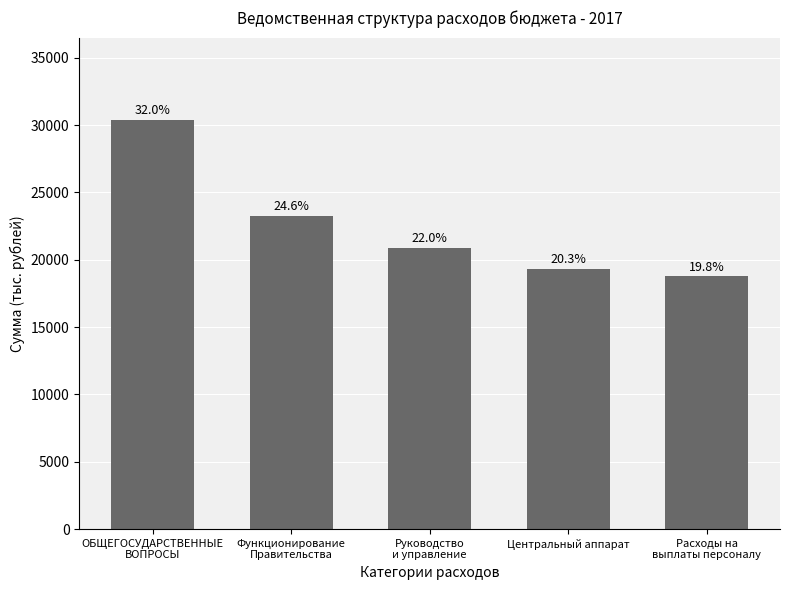

Reading right to left, extract all data points from this chart.

Расходы на
выплаты персоналу=18755.1	Центральный аппарат=19303.2	Руководство
и управление=20886.4	Функционирование
Правительства=23275.7	ОБЩЕГОСУДАРСТВЕННЫЕ
ВОПРОСЫ=30408.3